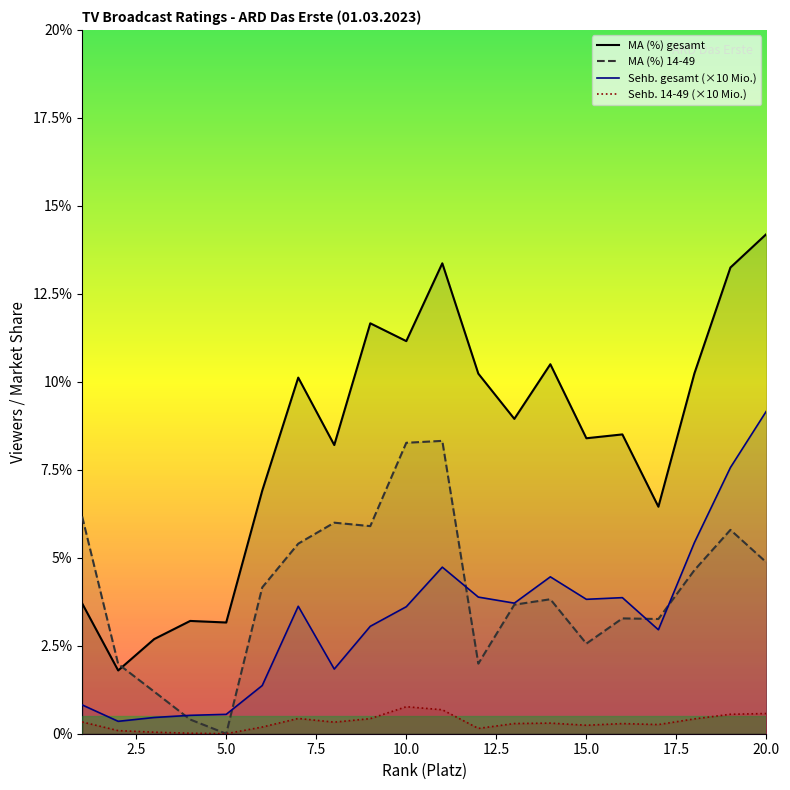

How many data points in Sehb. (Mio.) gesamt are above 3?

12